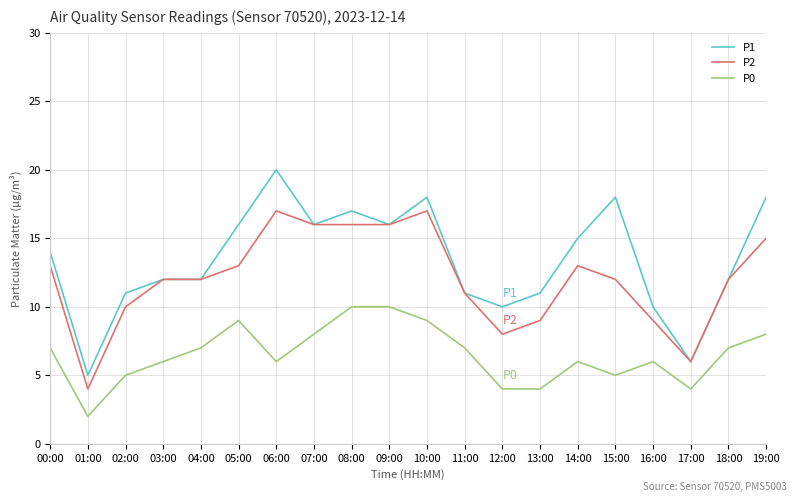

What position from the left is 01:00?

2